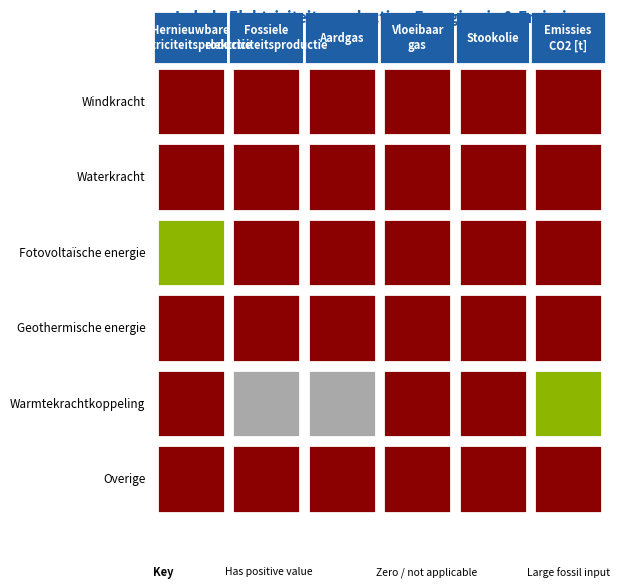

Reading right to left, list all the values displayed in this chart.

Windkracht: 0.0	0.0	0.0	0.0	0.0	0.0
Waterkracht: 0.0	0.0	0.0	0.0	0.0	0.0
Fotovoltaïsche energie: 0.0	0.0	0.0	0.0	0.0	5089.4
Geothermische energie: 0.0	0.0	0.0	0.0	0.0	0.0
Warmtekrachtkoppeling: 7365.9	0.0	0.0	36464.7	30995.5	0.0
Overige: 0.0	0.0	0.0	0.0	0.0	0.0